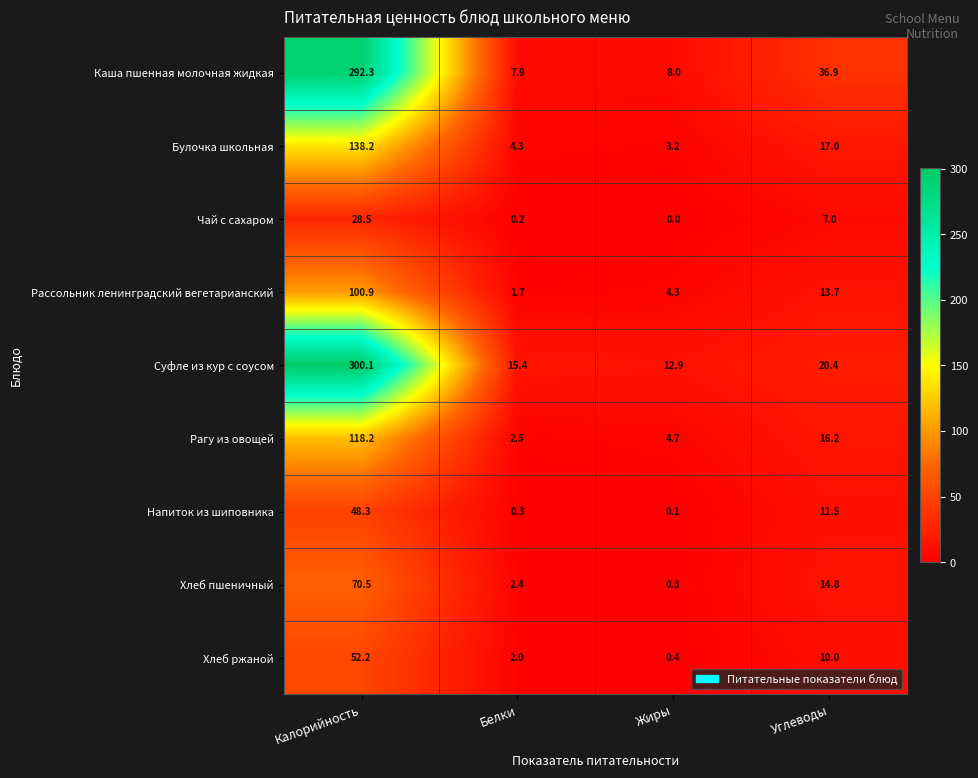

How many series are shown in this chart?

9